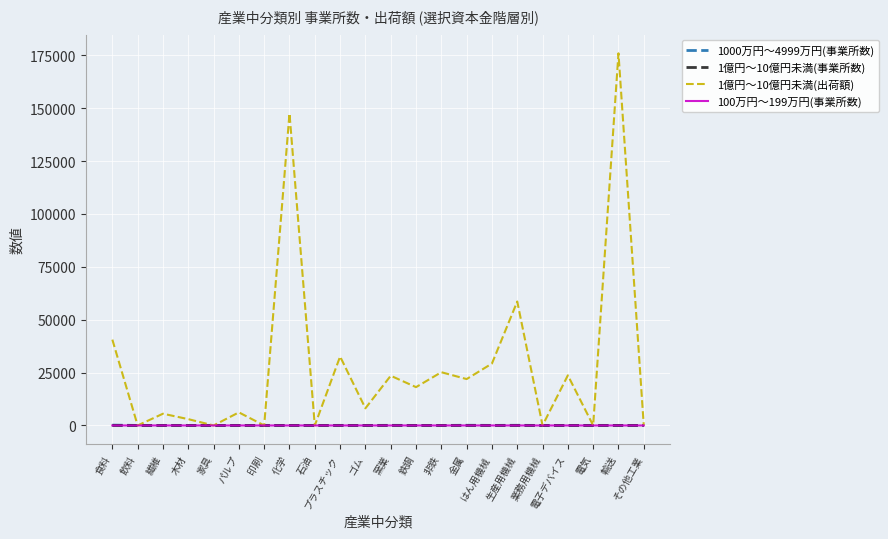

Which series changed the most between ゴム and 輸送?

1億円～10億円未満(出荷額)